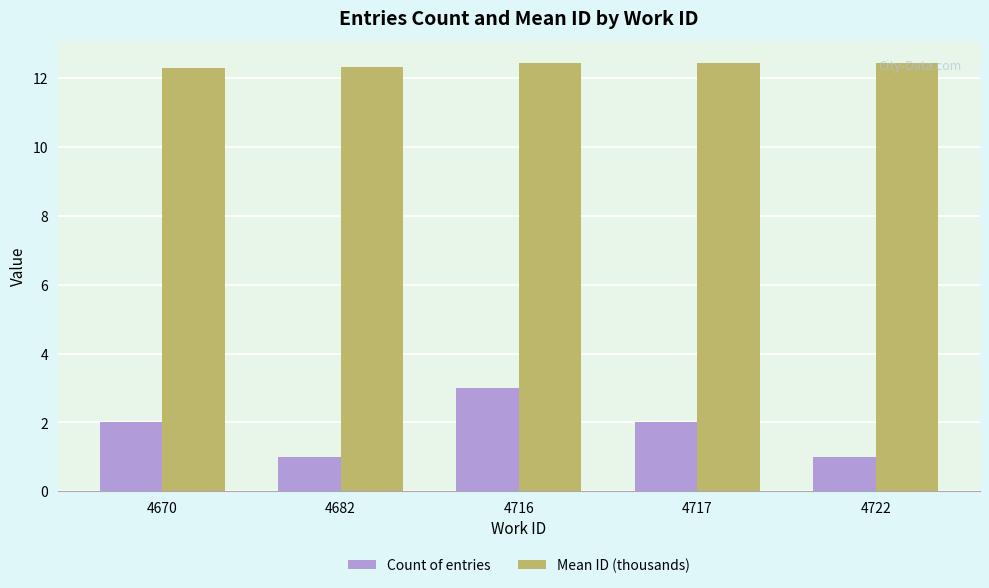

Is it true that Mean ID (thousands) equals 21.4 at 4717?

False